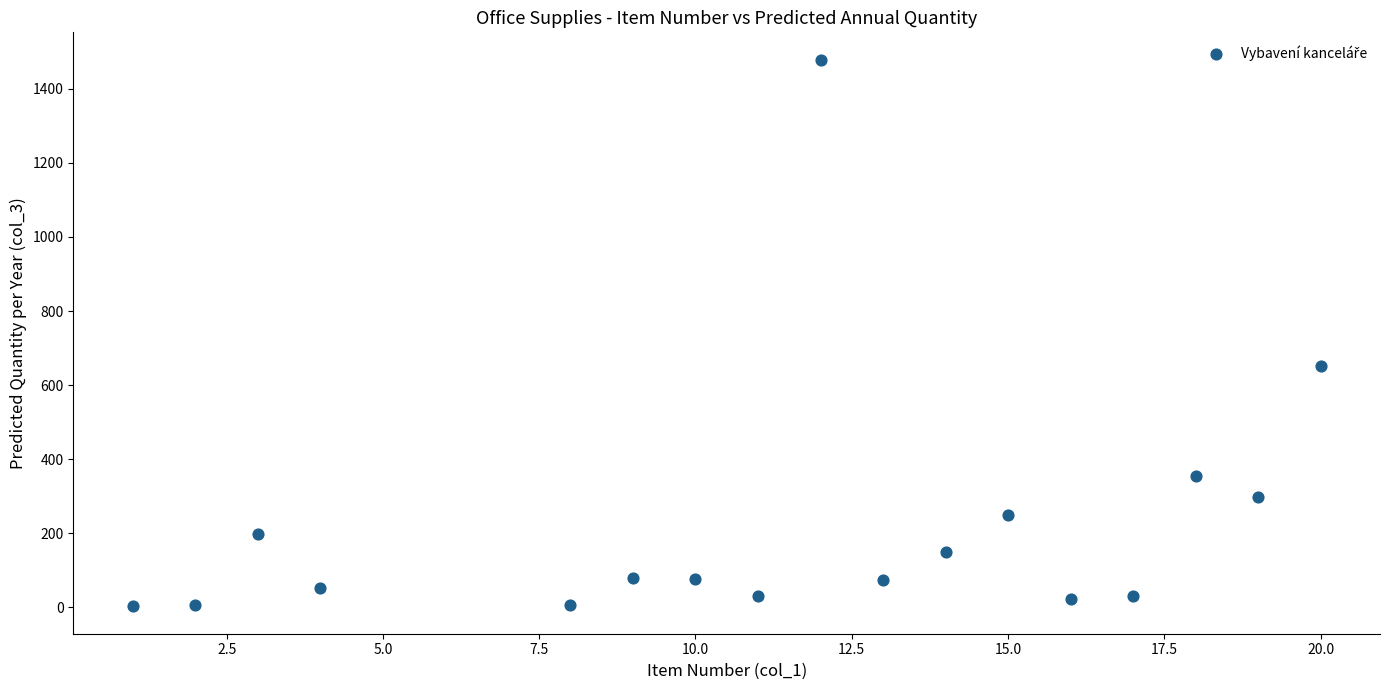

What Y value in the scatter plot is closest to 740?

651